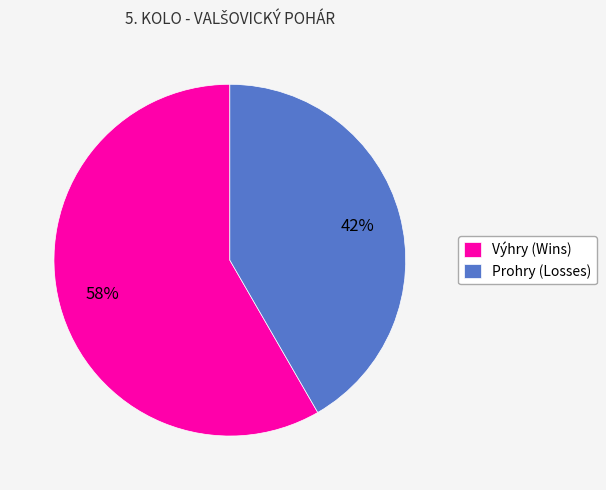

Rank the categories by value from lowest to highest.

Prohry (Losses), Výhry (Wins)